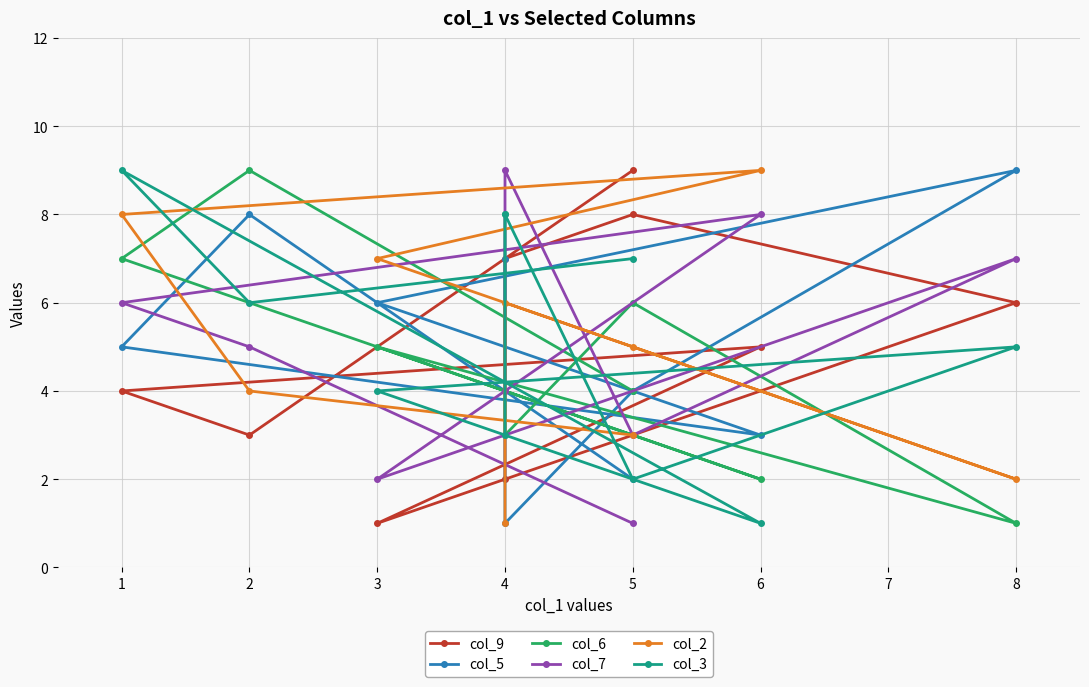

At which category does col_6 reach its first local peak?

5